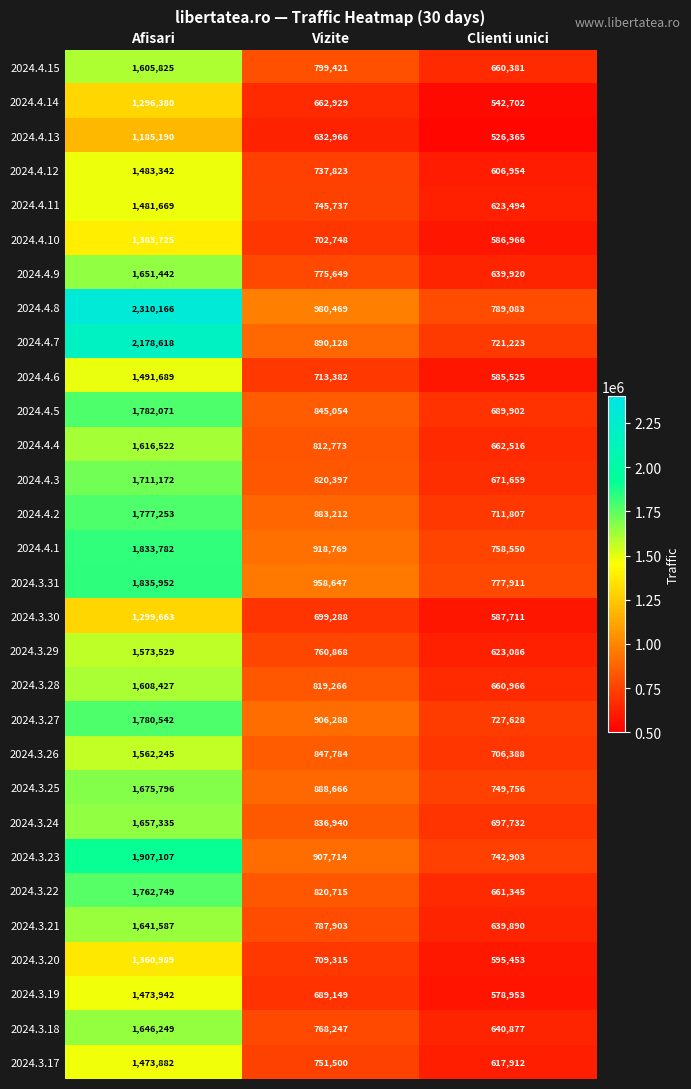

What is the difference between the maximum and minimum values in the 2024.3.18 series?

1005372